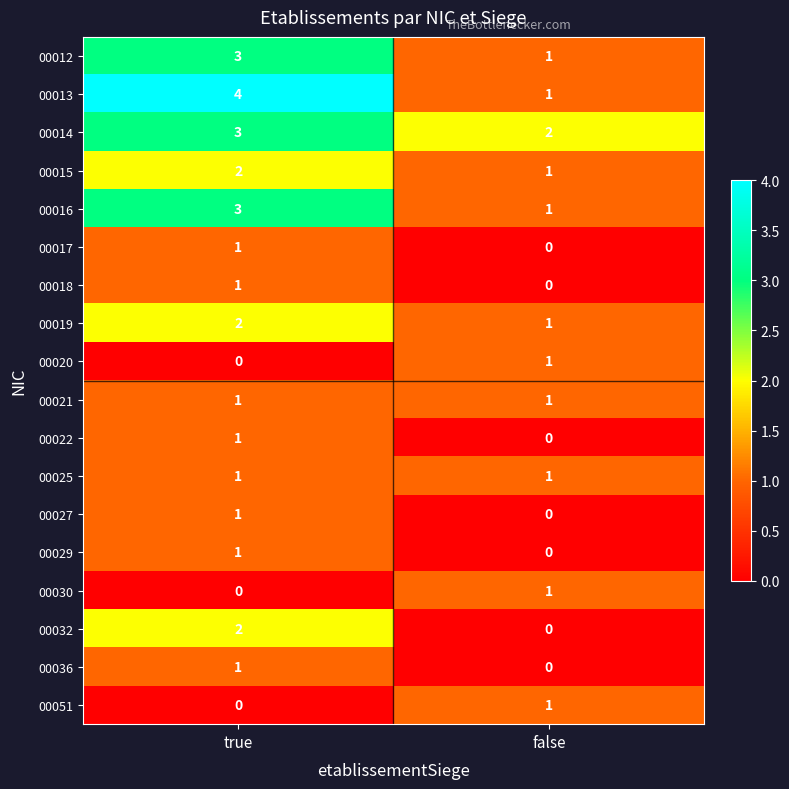

At which category is the sum across all series the highest?

true